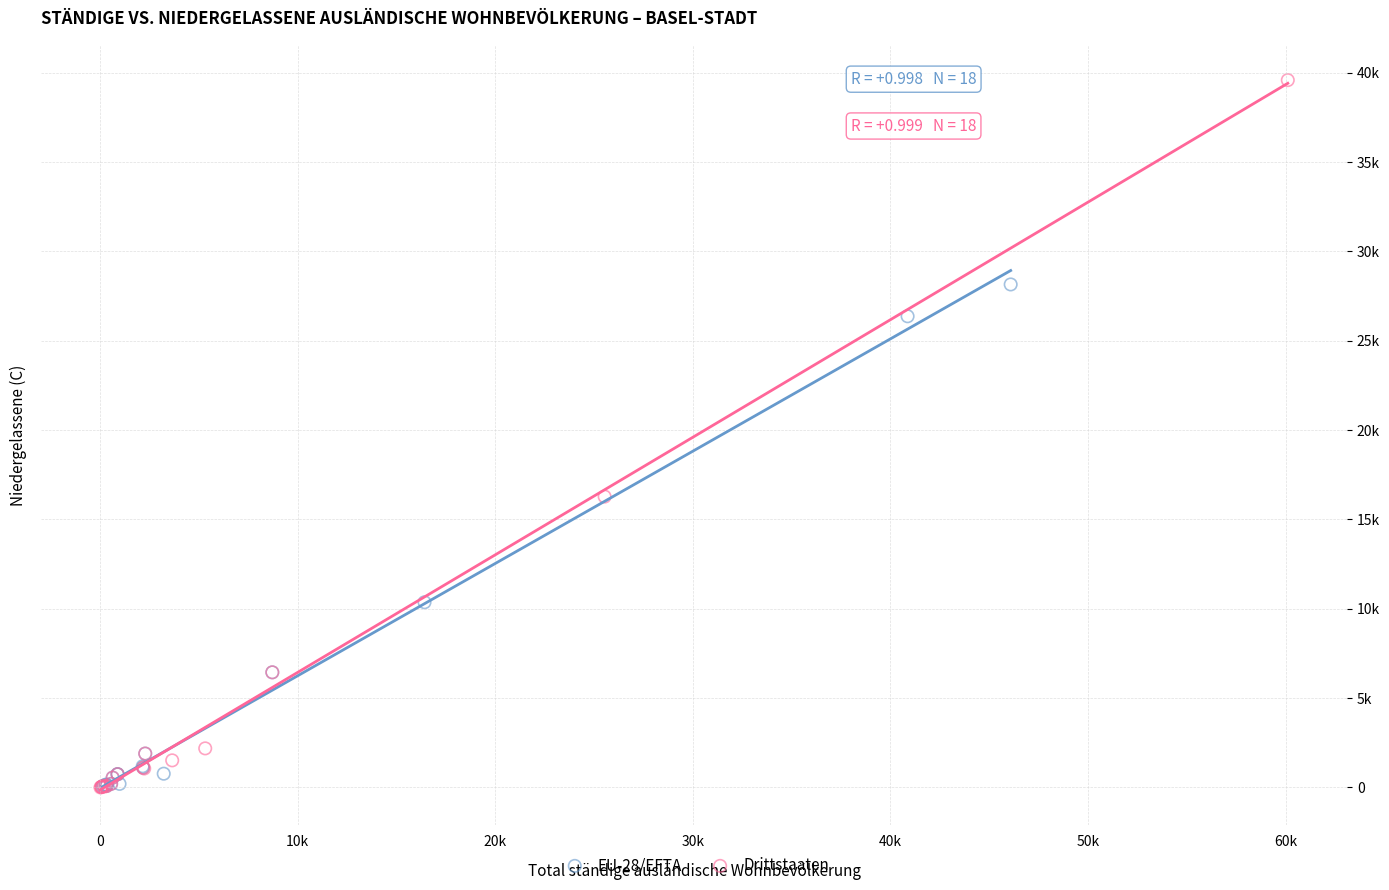

What are all the series names shown in the legend?

EU-28/EFTA, Drittstaaten